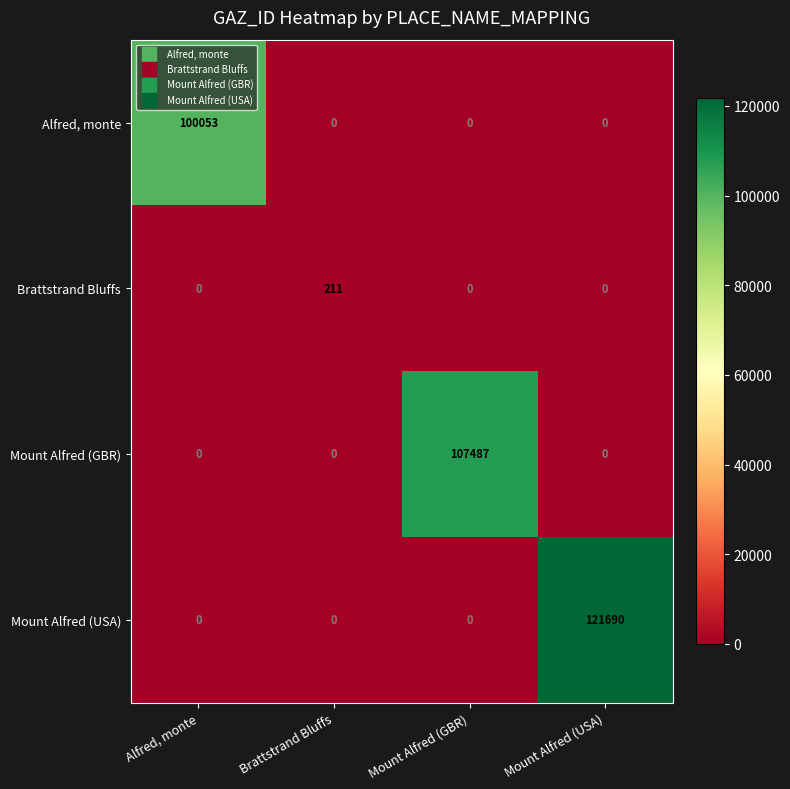

Is the value of Alfred, monte at Mount Alfred (USA) greater than the value of Brattstrand Bluffs at Brattstrand Bluffs?

No